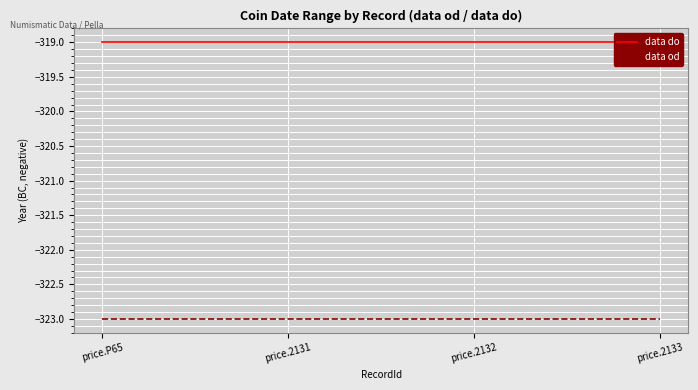

What is the maximum value for data do?

-319